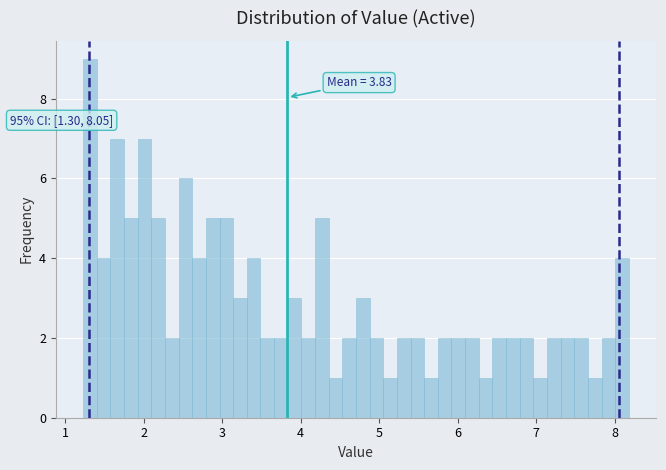

Around what value on the x-axis is the tallest bar? Give the approximate position of its centre, as read against the axis.

1.3